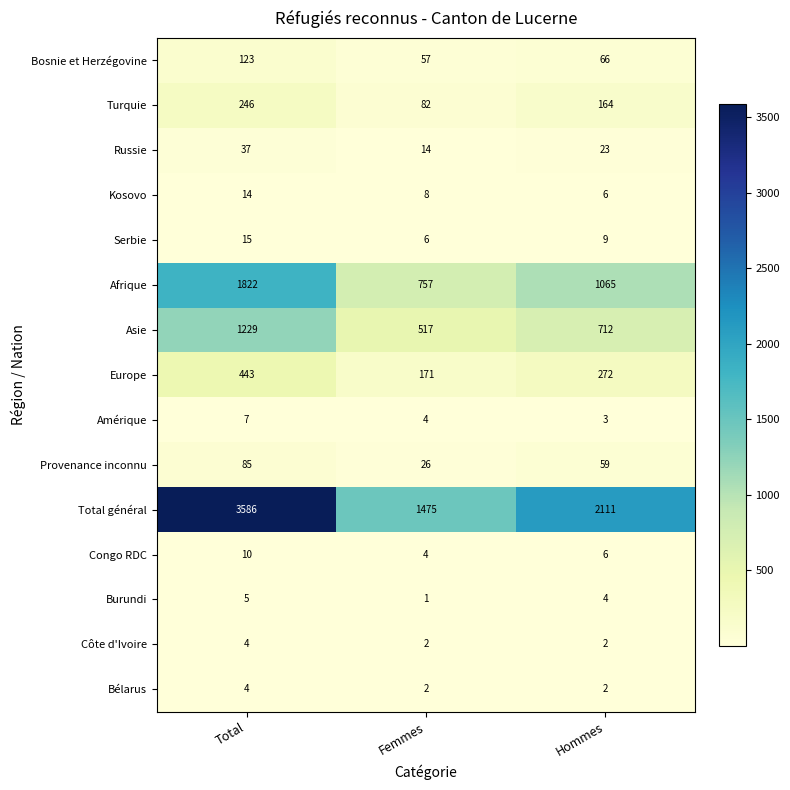

How many series are shown in this chart?

15